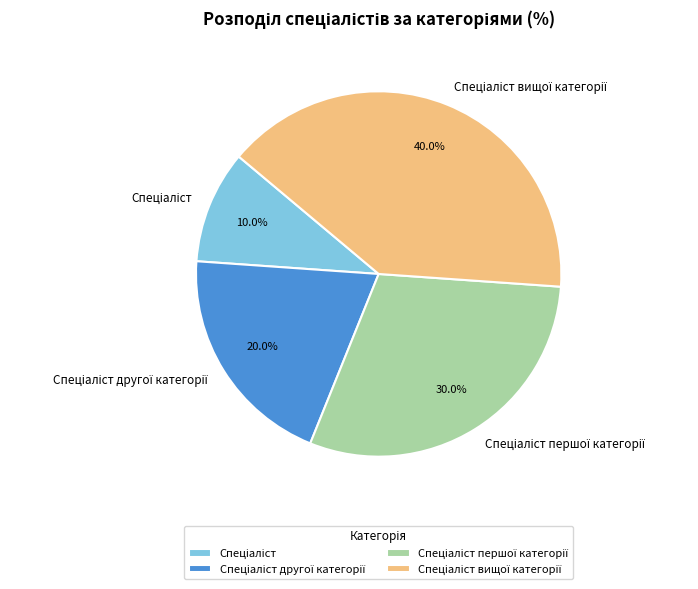

Does any single category account for the majority?

No